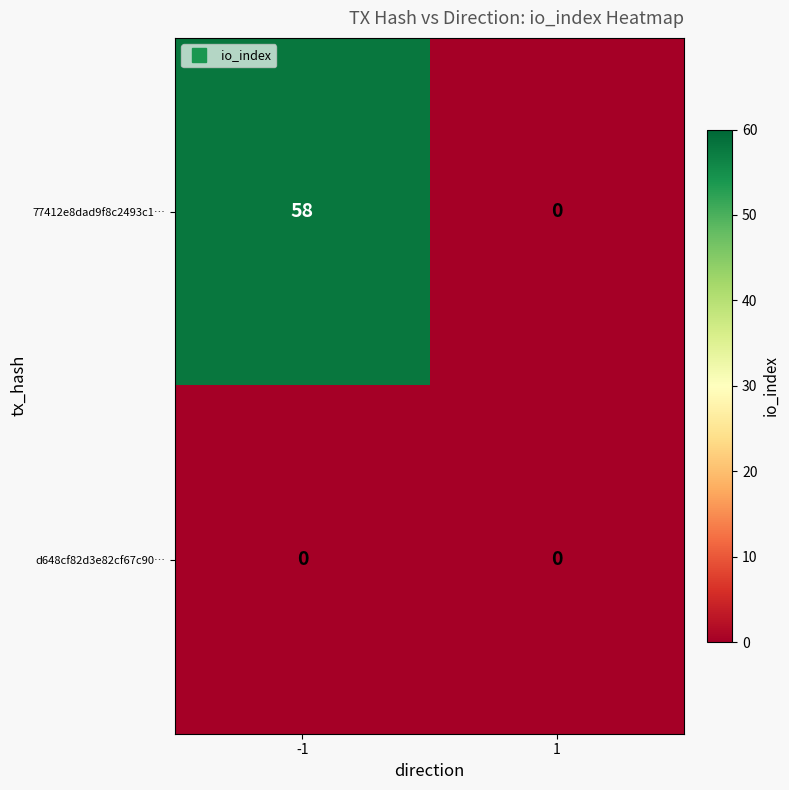

Rank the series by their maximum value, from highest to lowest.

77412e8dad9f8c2493c1…, d648cf82d3e82cf67c90…